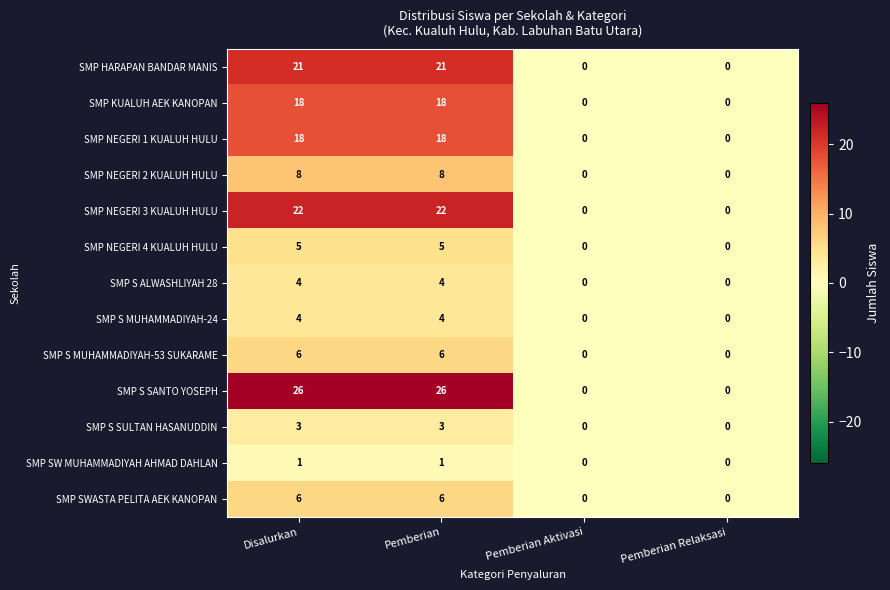

What is the difference between the maximum and minimum values in the SMP S MUHAMMADIYAH-53 SUKARAME series?

6